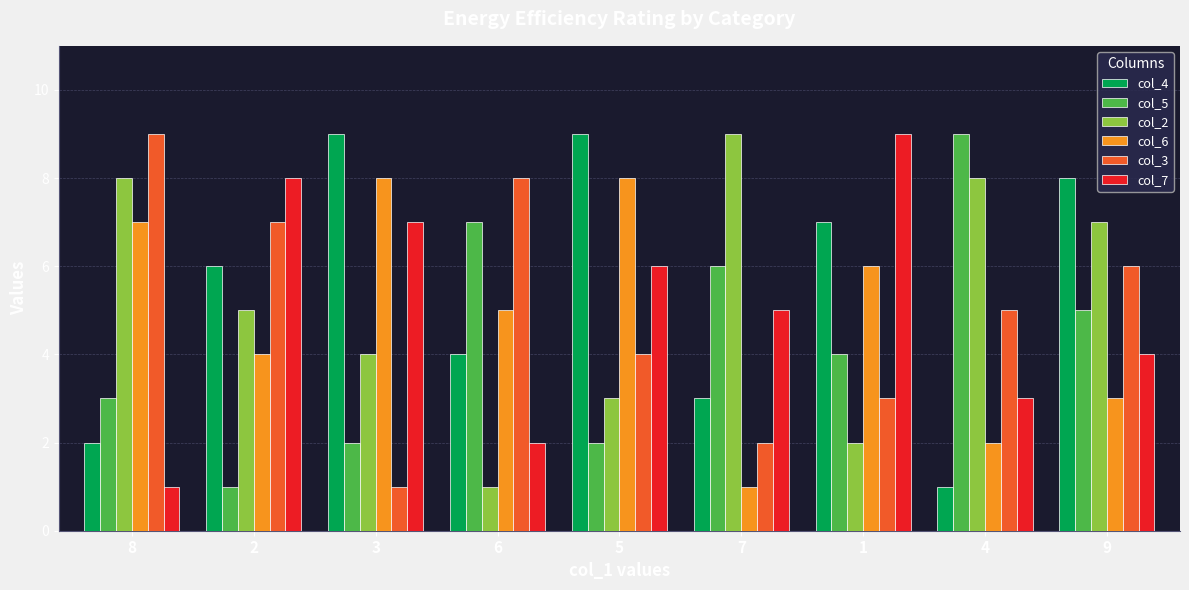

Where is col_5 nearest to the value 5?

9